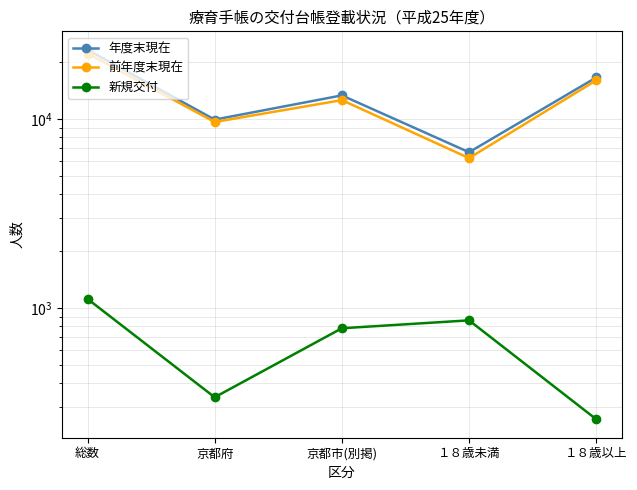

Reading right to left, transcribe all the data shown in this chart.

年度末現在: 16630	6680	13365	9945	23310
前年度末現在: 16059	6219	12617	9661	22278
新規交付: 257	859	780	336	1116